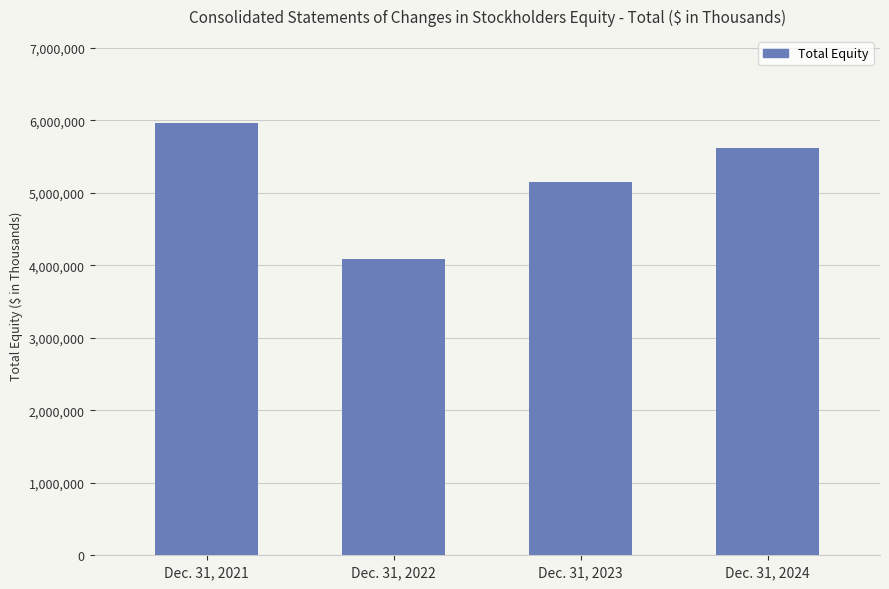

Are the bars grouped side by side (vs. stacked)?

No